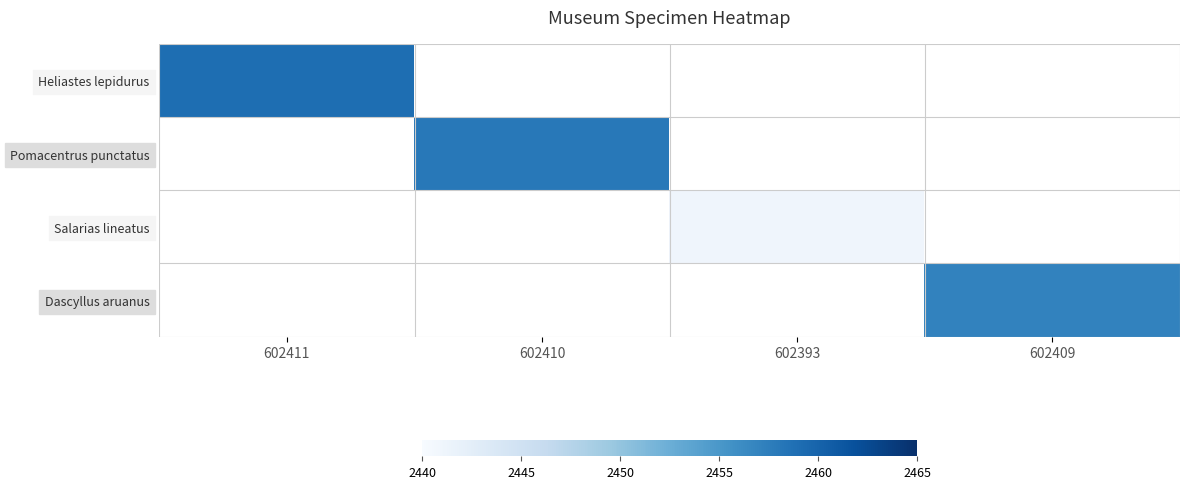

Where is Heliastes lepidurus nearest to the value 2459?

602411